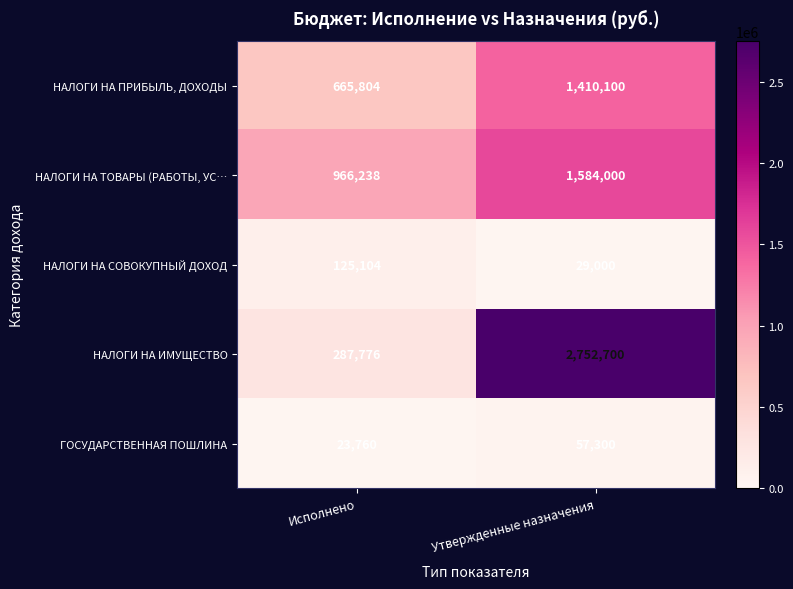

Read the НАЛОГИ НА ПРИБЫЛЬ, ДОХОДЫ value at Утвержденные назначения.

1410100